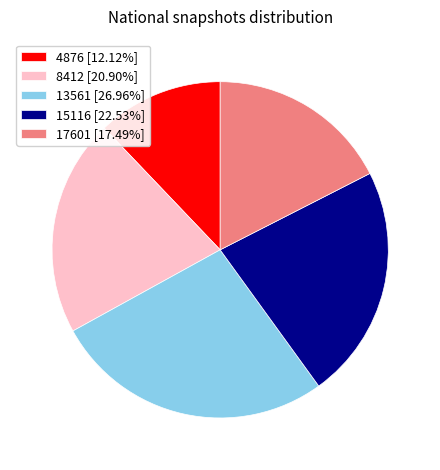

Is the sum of 15116 [22.53%] and 17601 [17.49%] greater than half?

No